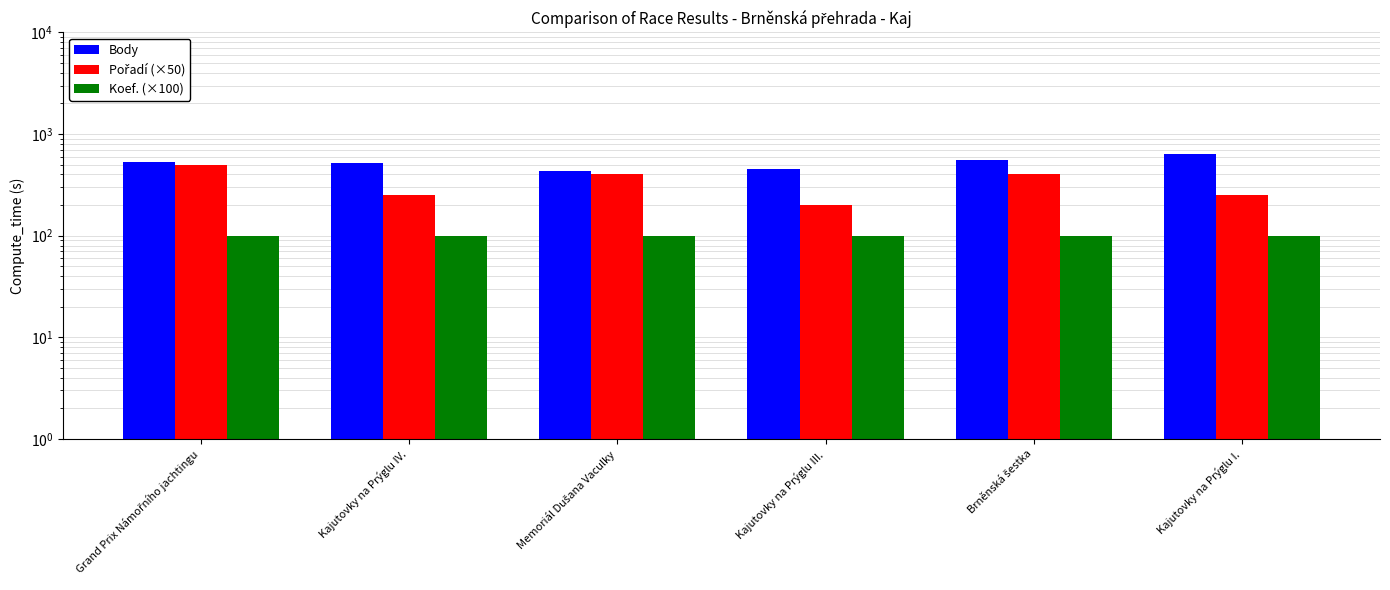

Which has a higher value, Kajutovky na Prýglu III. or Kajutovky na Prýglu I.?

Kajutovky na Prýglu I.